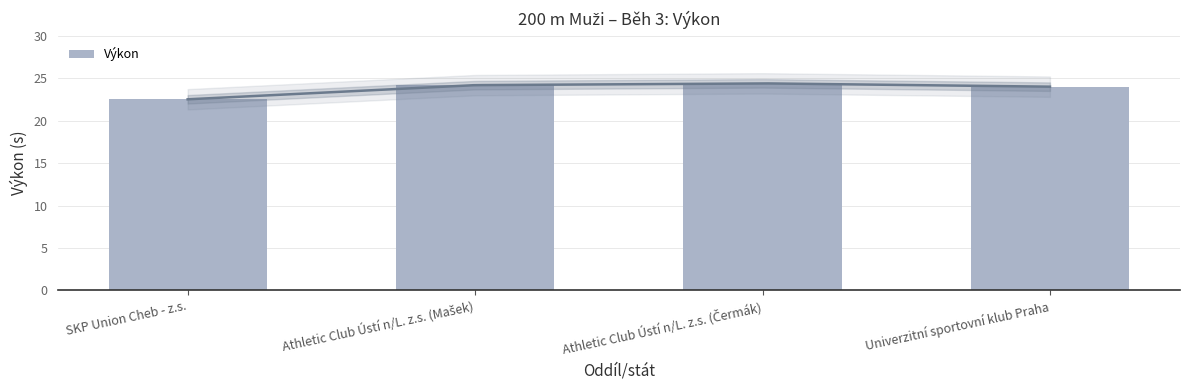

Which has a higher value, Univerzitní sportovní klub Praha or SKP Union Cheb - z.s.?

Univerzitní sportovní klub Praha